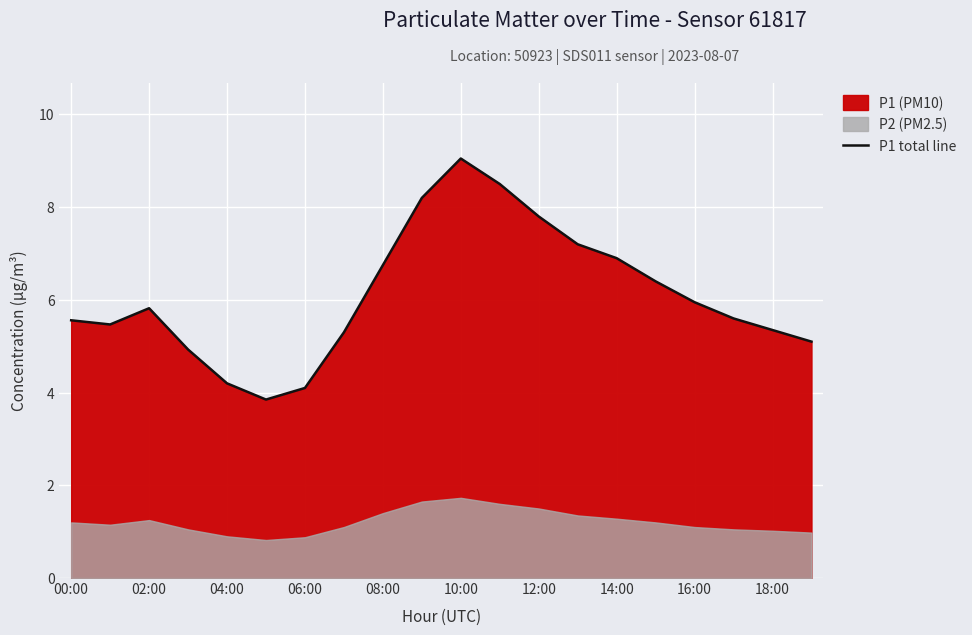

Is it true that P1 total line equals 7.1 at 06:00?

False